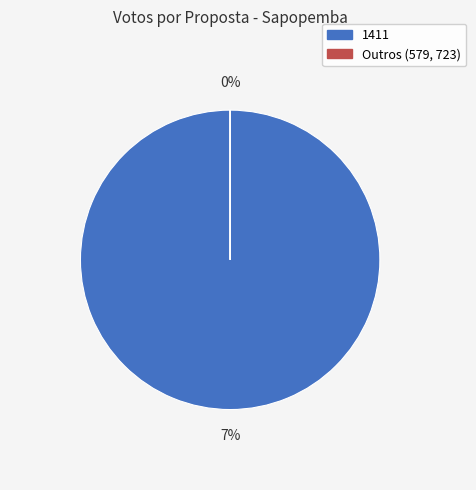

Is it true that 579 is 1% of the pie?

False